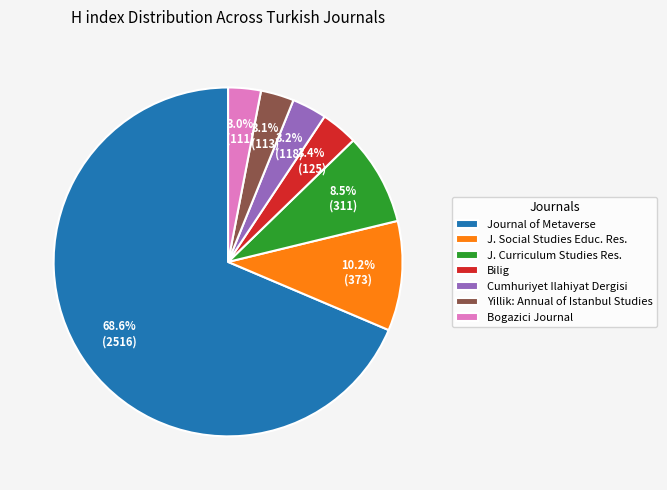

Does any single category account for the majority?

Yes